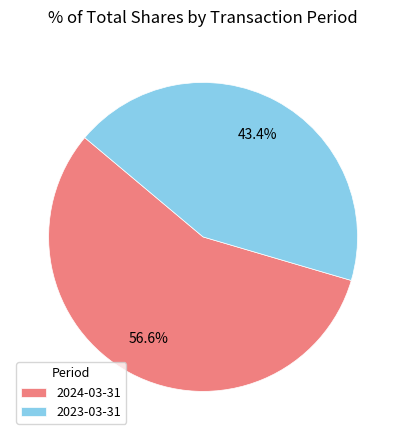

Between 2024-03-31 and 2023-03-31, which is larger?

2024-03-31